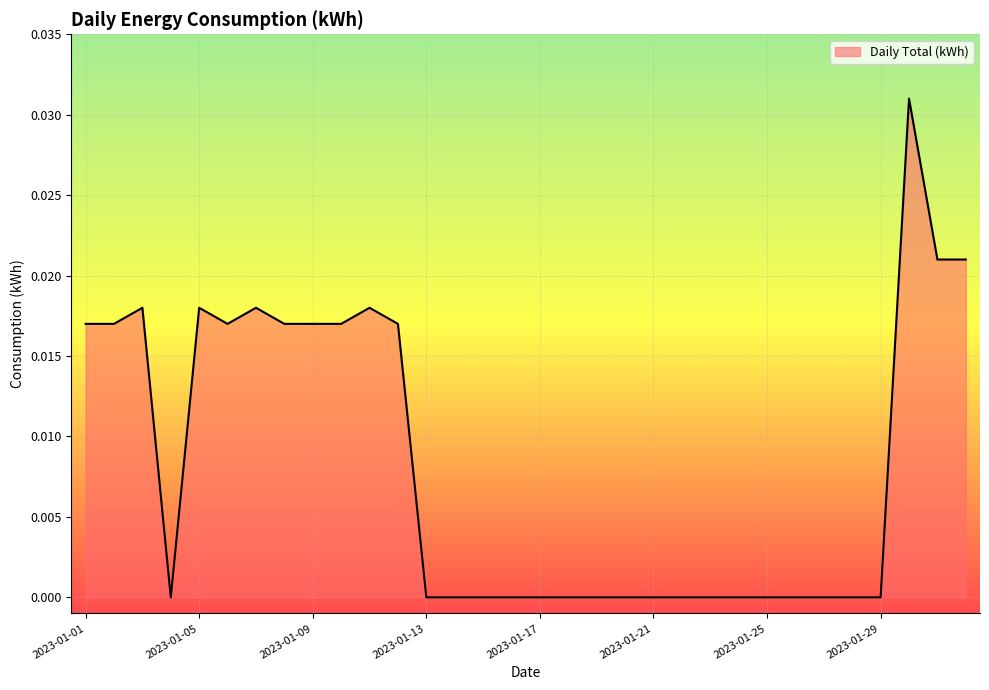

How many values are between 0 and 1?

32